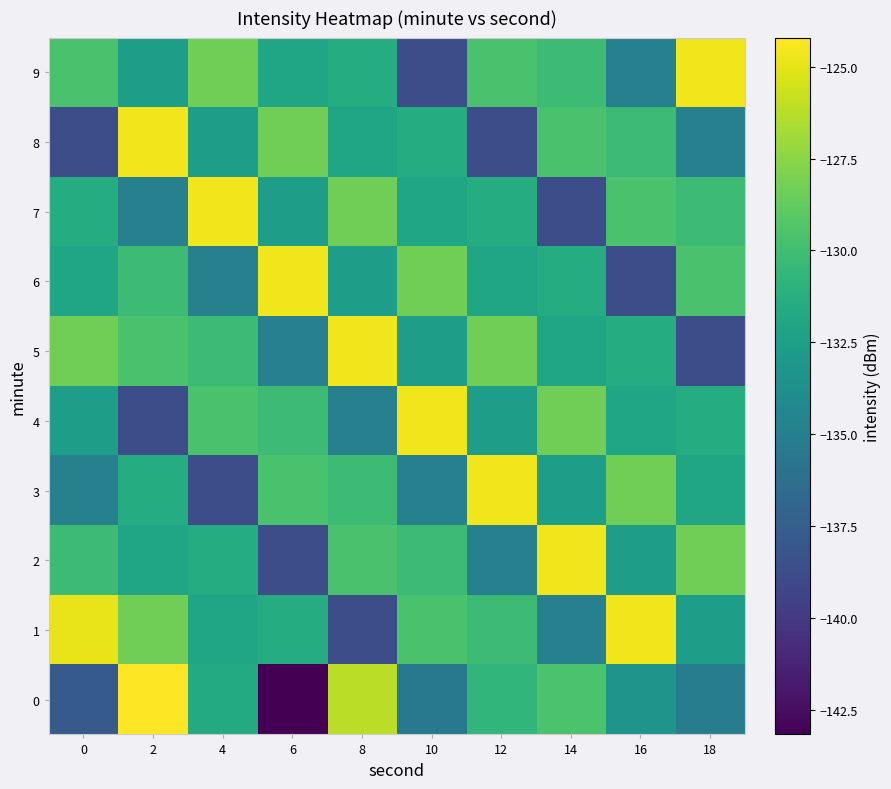

How many series are shown in this chart?

10